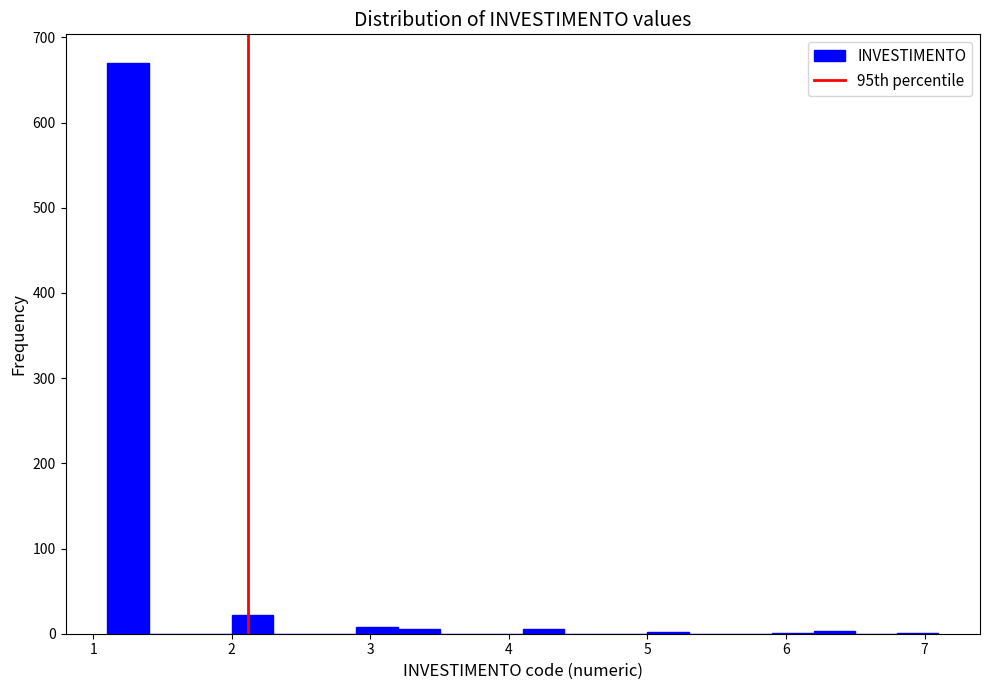

Around what value on the x-axis is the tallest bar? Give the approximate position of its centre, as read against the axis.

1.3